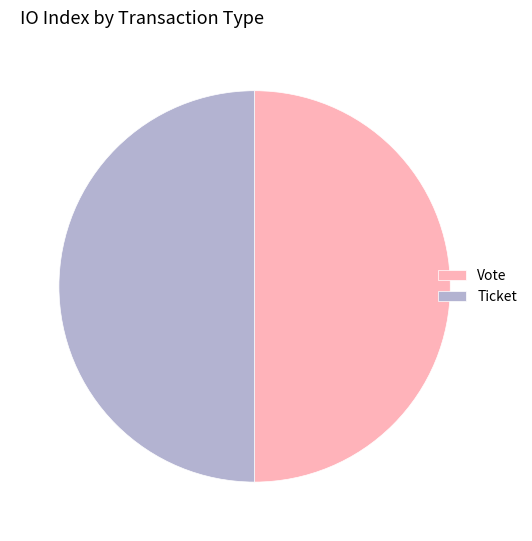

What is the ratio of the value at Ticket to the value at Vote?

1.0